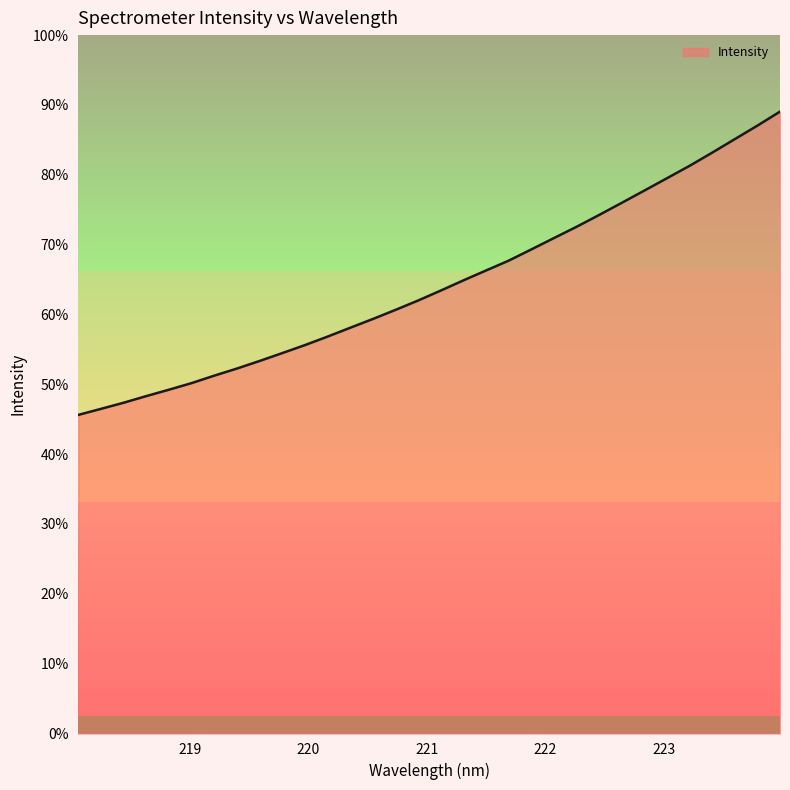

Does the chart have visible grid lines?

No